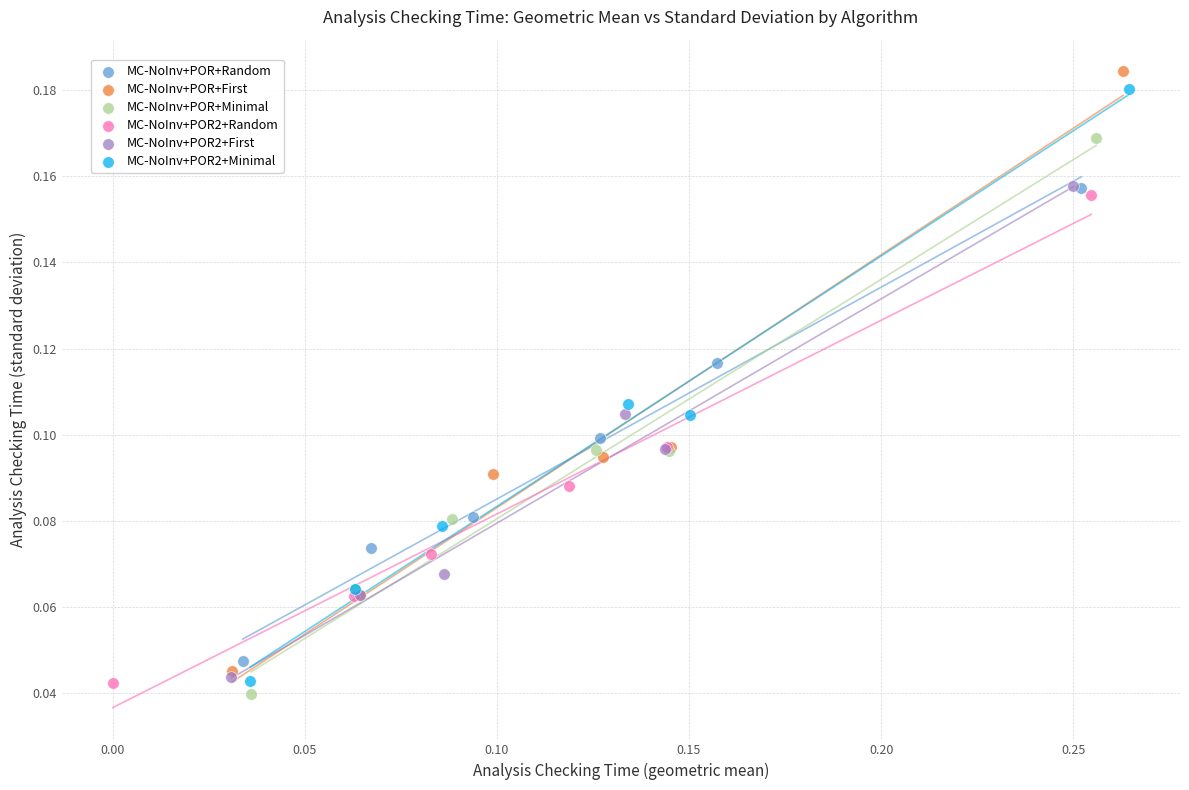

Which series has the largest Y range (max minus min)?

MC-NoInv+POR+First